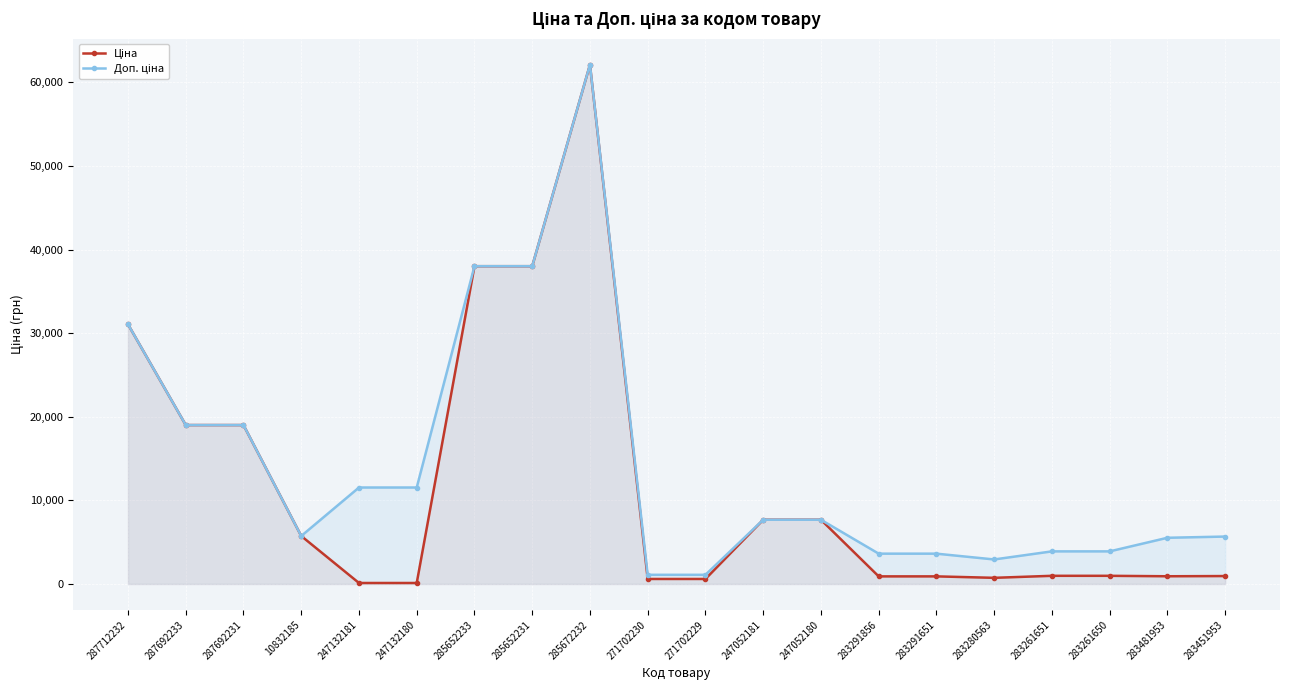

Is the value of Ціна at 285652231 greater than the value of Доп. ціна at 287692233?

Yes